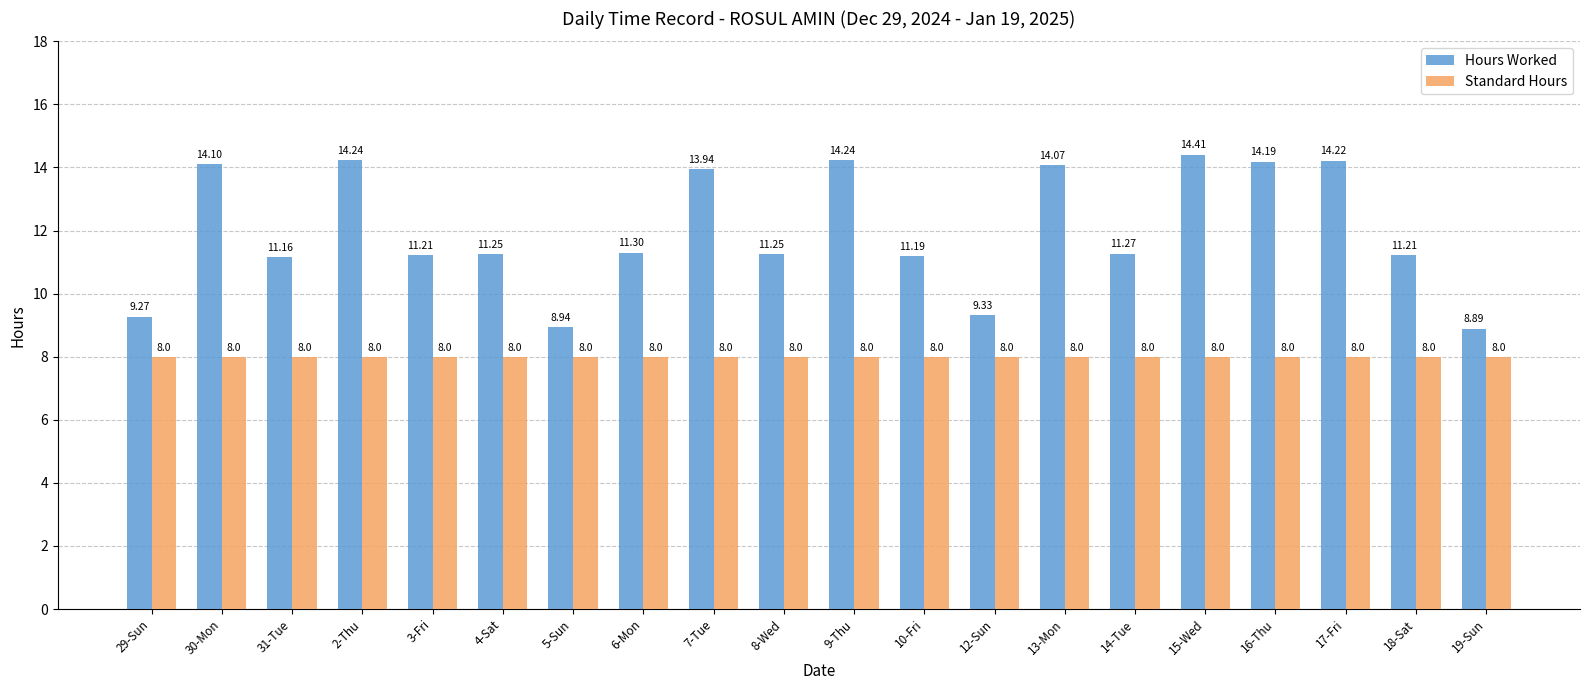

At 9-Thu, list the series in order from smallest to largest.

Standard Hours, Hours Worked